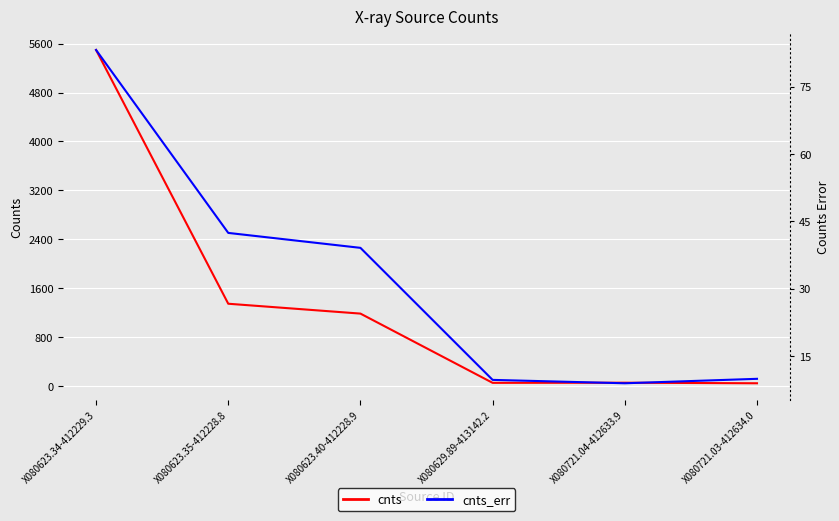

What are all the series names shown in the legend?

cnts, cnts_err